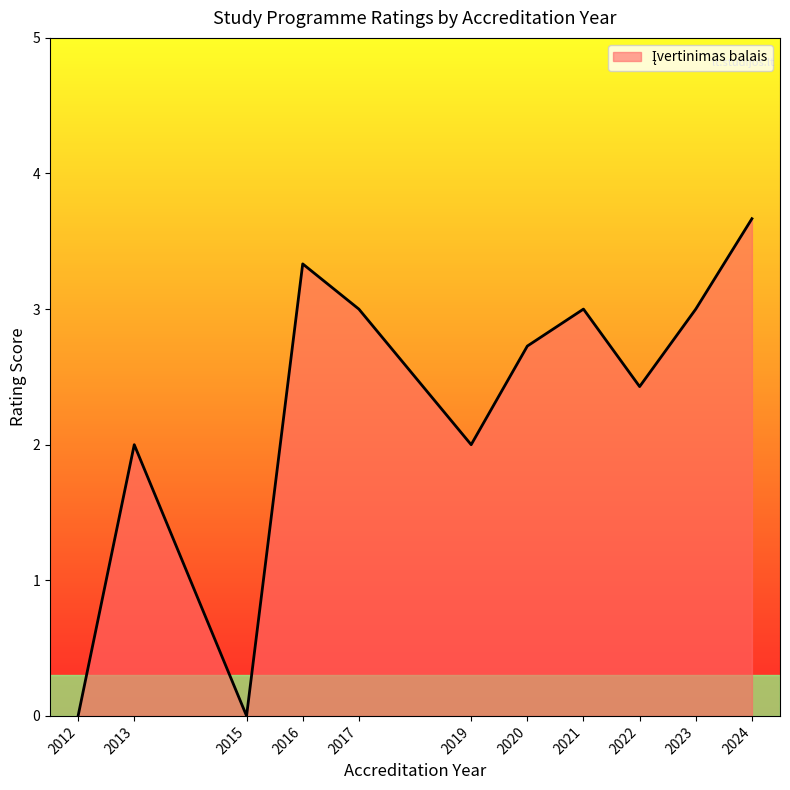

The chart shows a value of 4 at 2023. True or false?

False